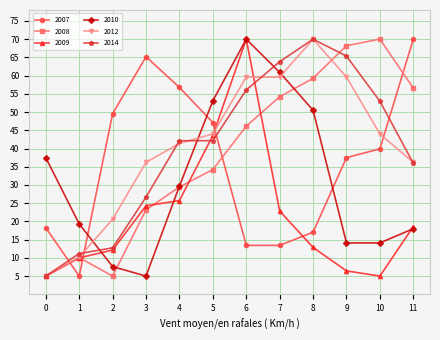

What is the difference between the 2009 values at 7 and 3?

1.4